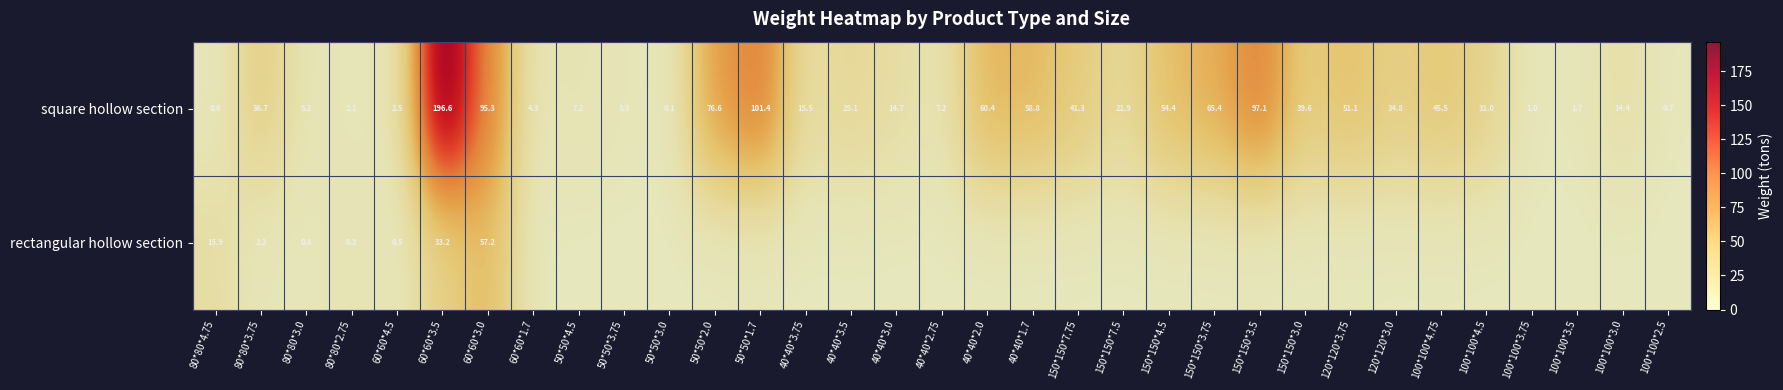

What is the total value across all series at 60*60*3.0?

152.5